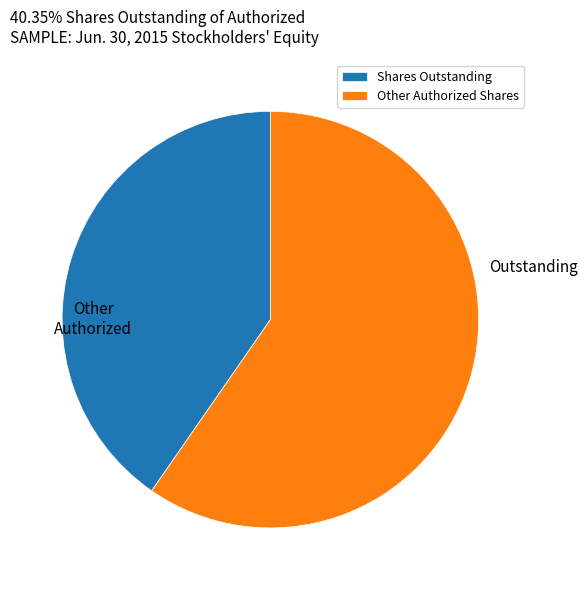

Do Other Authorized Shares and Shares Outstanding together represent more than half of the pie?

Yes